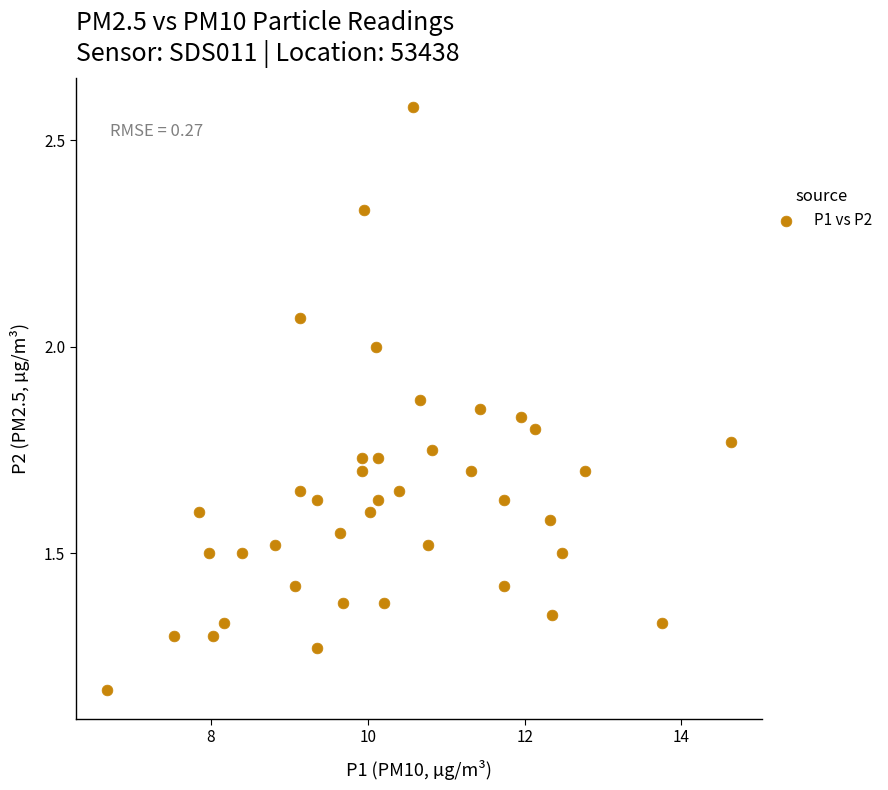

What is the range of X values (max minus min)?

8.0